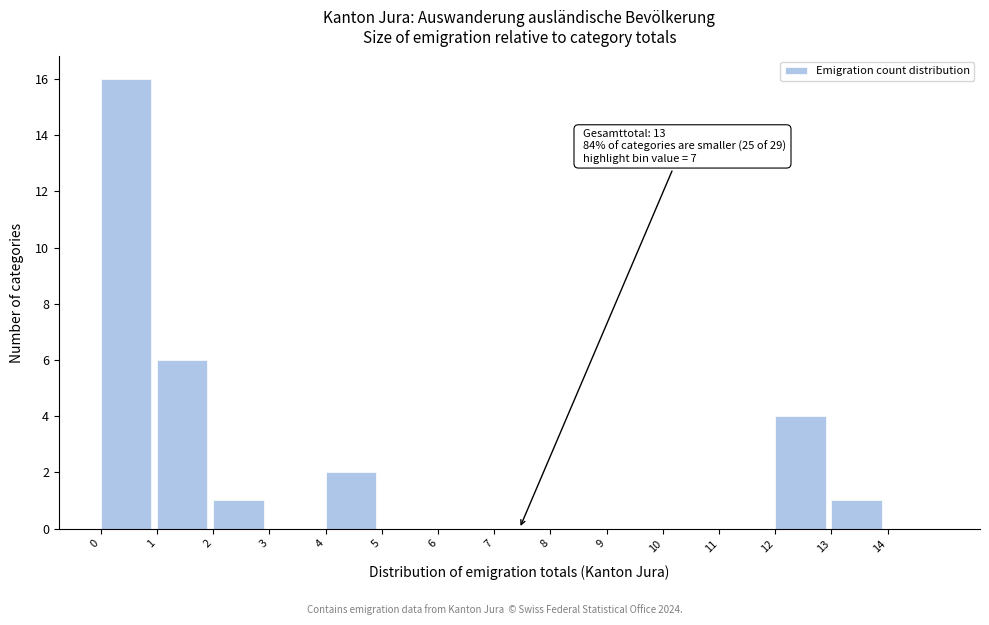

Which range on the x-axis has the tallest bar?

0 to 1